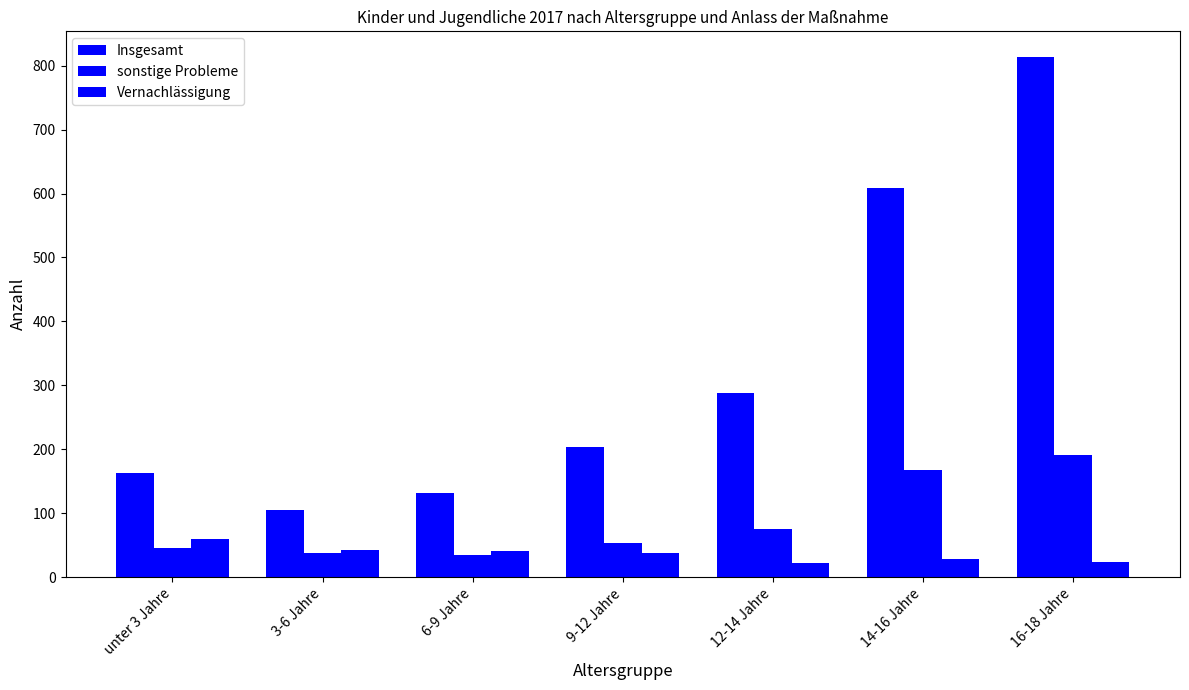

Rank the series at 3-6 Jahre from lowest to highest value.

sonstige Probleme, Vernachlässigung, Insgesamt